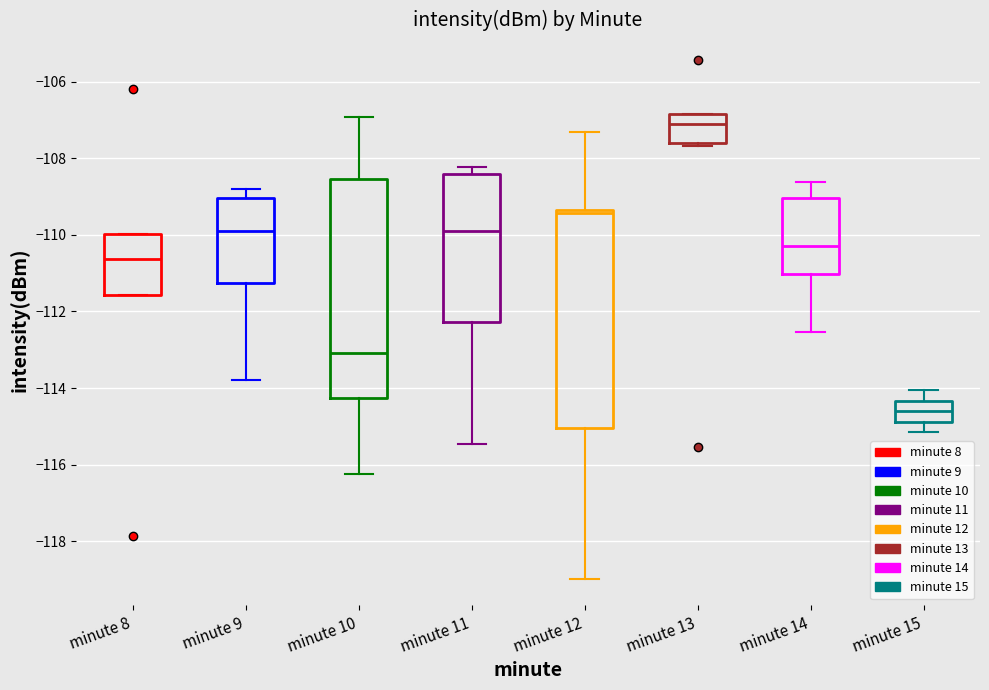

Reading left to right, transcribe this box plot: for each box, give where its median line is, the range the box spans, and where its two whiskers end, as read against the y-axis. The values are not printed on the chart, so give them approximately, as read against the axis.

minute 8: median -110.6, box -111.6 to -110.0, whiskers -111.6 to -110.0
minute 9: median -109.8, box -111.2 to -109.0, whiskers -113.8 to -108.8
minute 10: median -113.0, box -114.2 to -108.6, whiskers -116.2 to -107.0
minute 11: median -109.8, box -112.2 to -108.4, whiskers -115.4 to -108.2
minute 12: median -109.4 (just below the box's upper edge), box -115.0 to -109.4, whiskers -119.0 to -107.4
minute 13: median -107.2, box -107.6 to -106.8, whiskers -107.6 (just below the box's lower edge) to -106.8
minute 14: median -110.4, box -111.0 to -109.0, whiskers -112.6 to -108.6
minute 15: median -114.6, box -114.8 to -114.4, whiskers -115.2 to -114.0